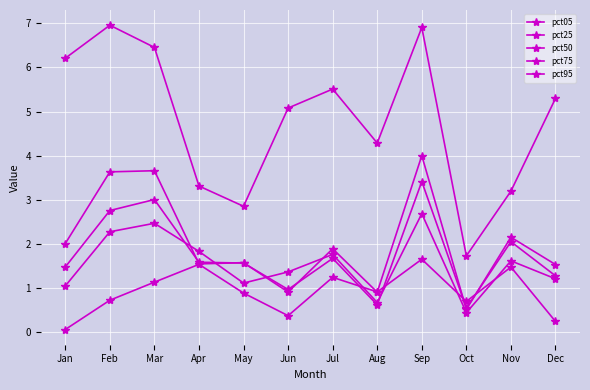

How many interior local peaks does the pct50 series have?

4